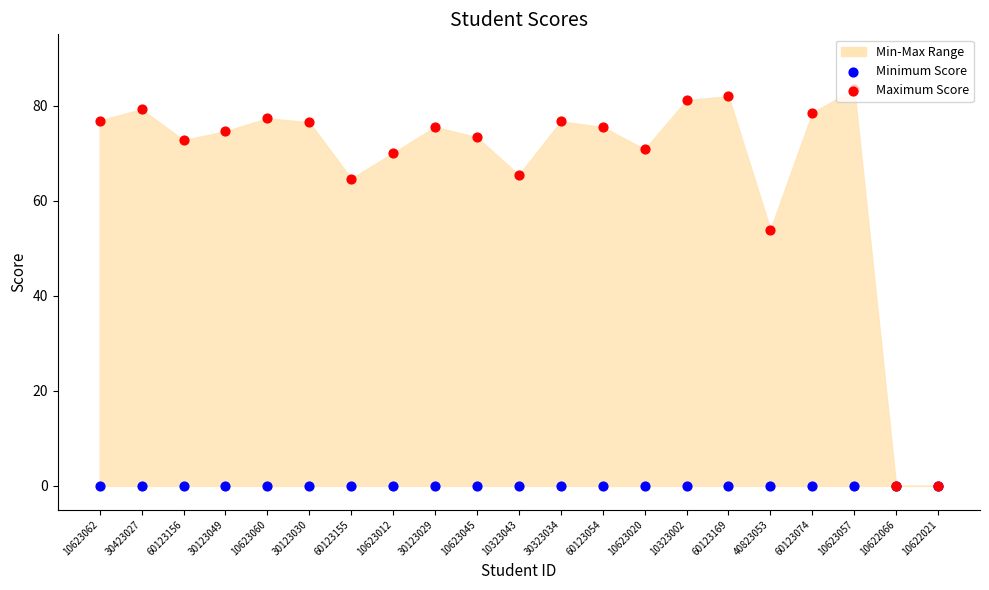

Which series contains the lowest Y value?

Minimum Score